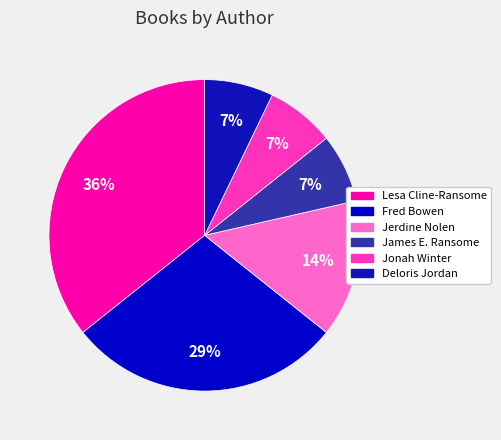

Does James E. Ransome represent more than half of the total?

No